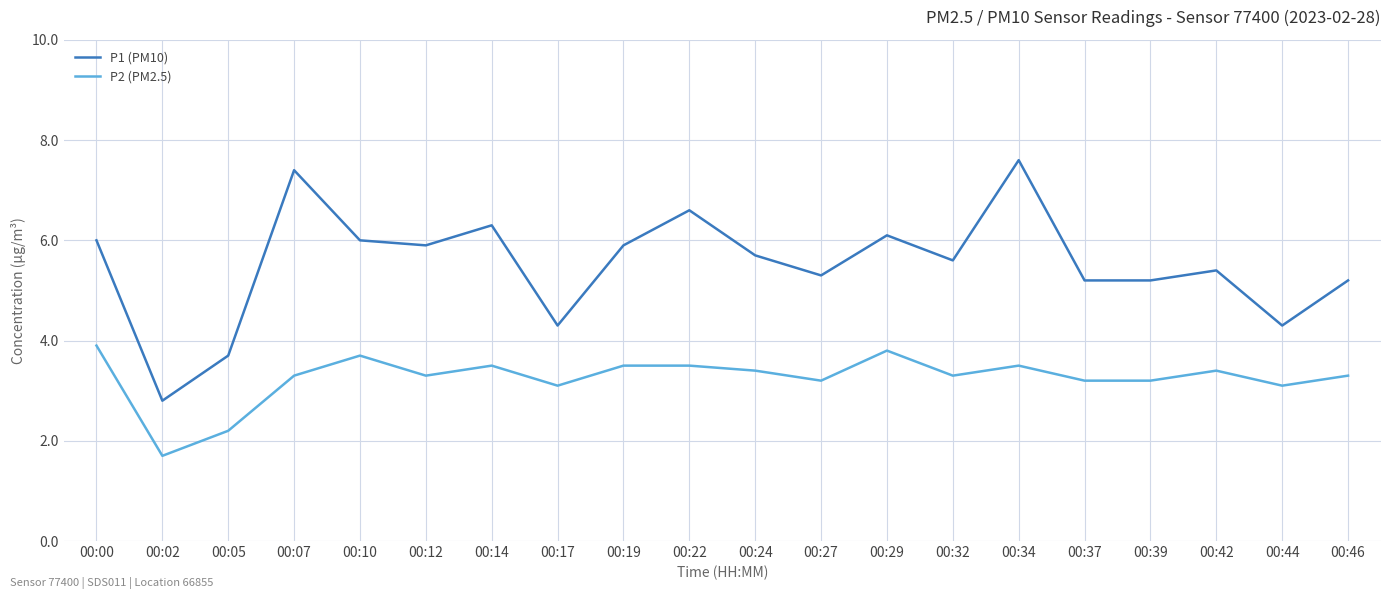

Which series has the largest range (max minus min)?

P1 (PM10)